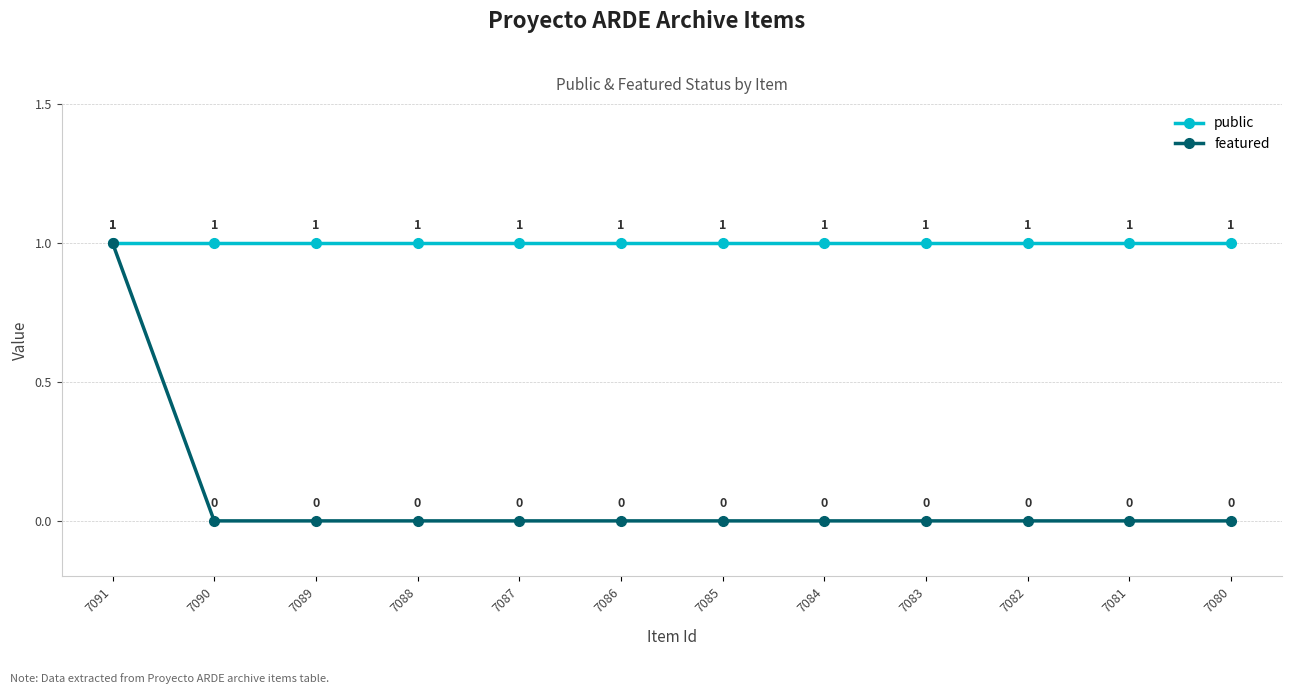

How many lines are shown in the chart?

2